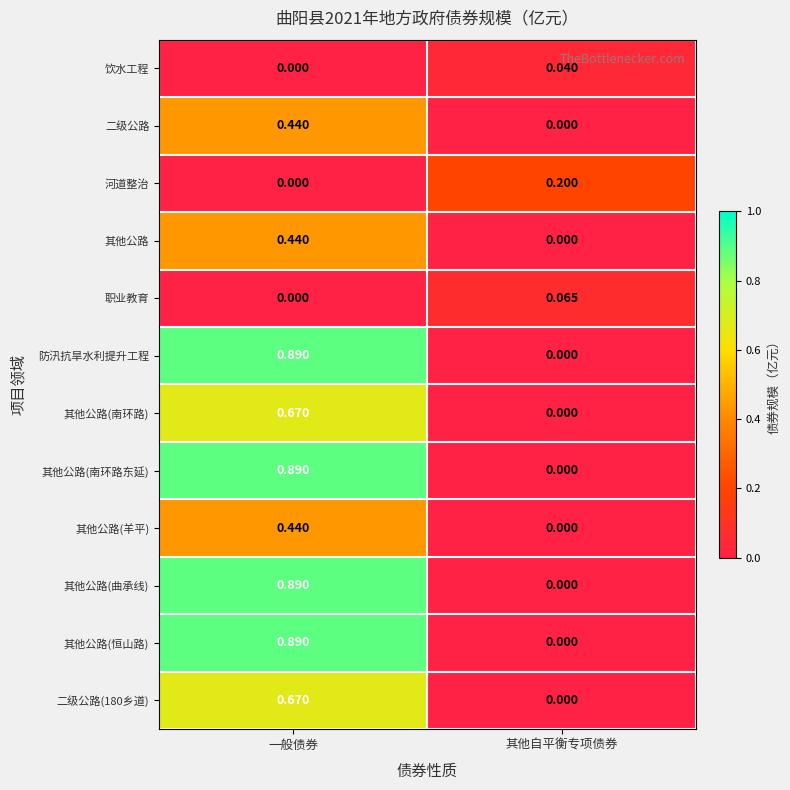

How many values in 其他公路(曲承线) are above zero?

1